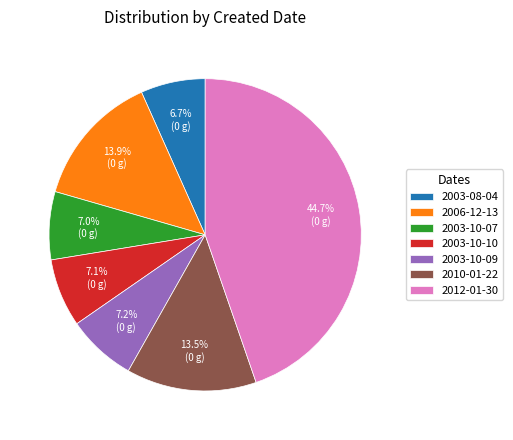

What percentage is the 2003-10-09 slice, to the nearest percent?

7%